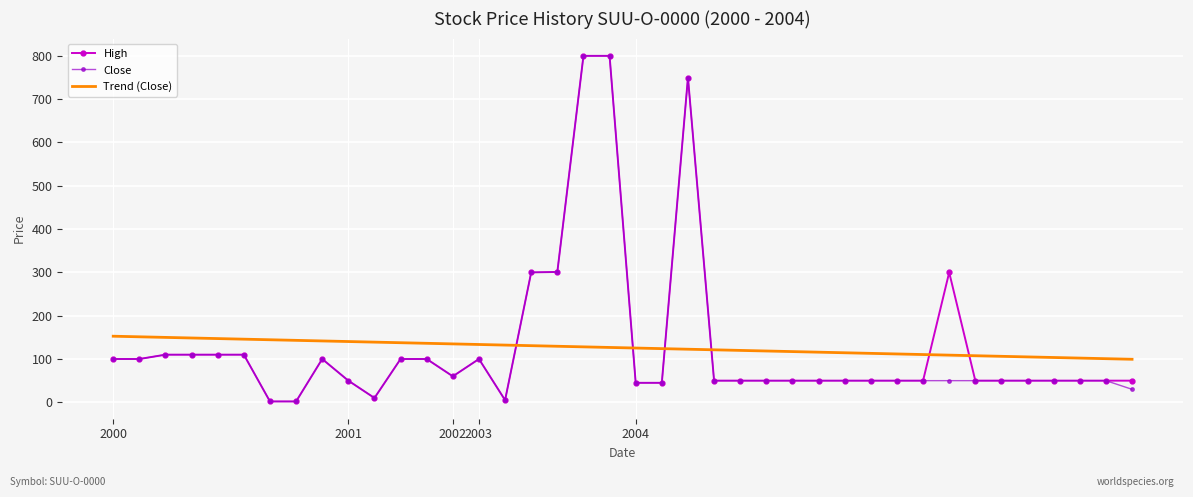

How many intersections are there between Close and Trend (Close)?

4